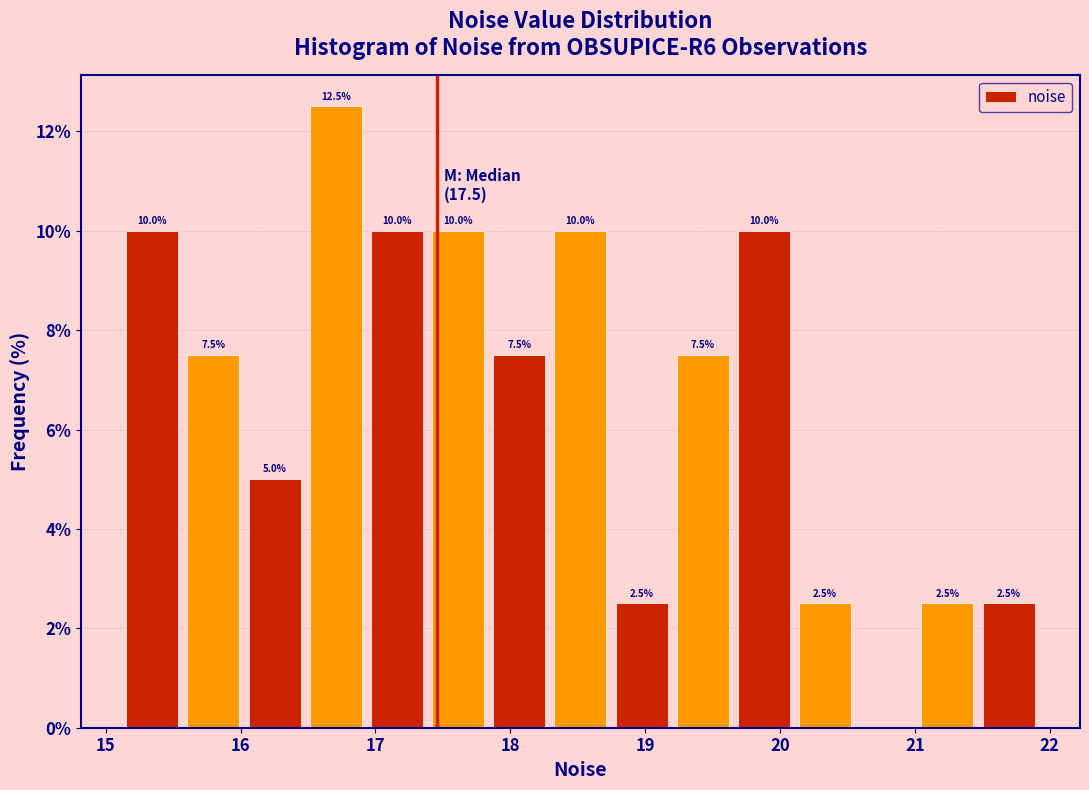

Which range on the x-axis has the tallest bar?

16.5 to 16.9